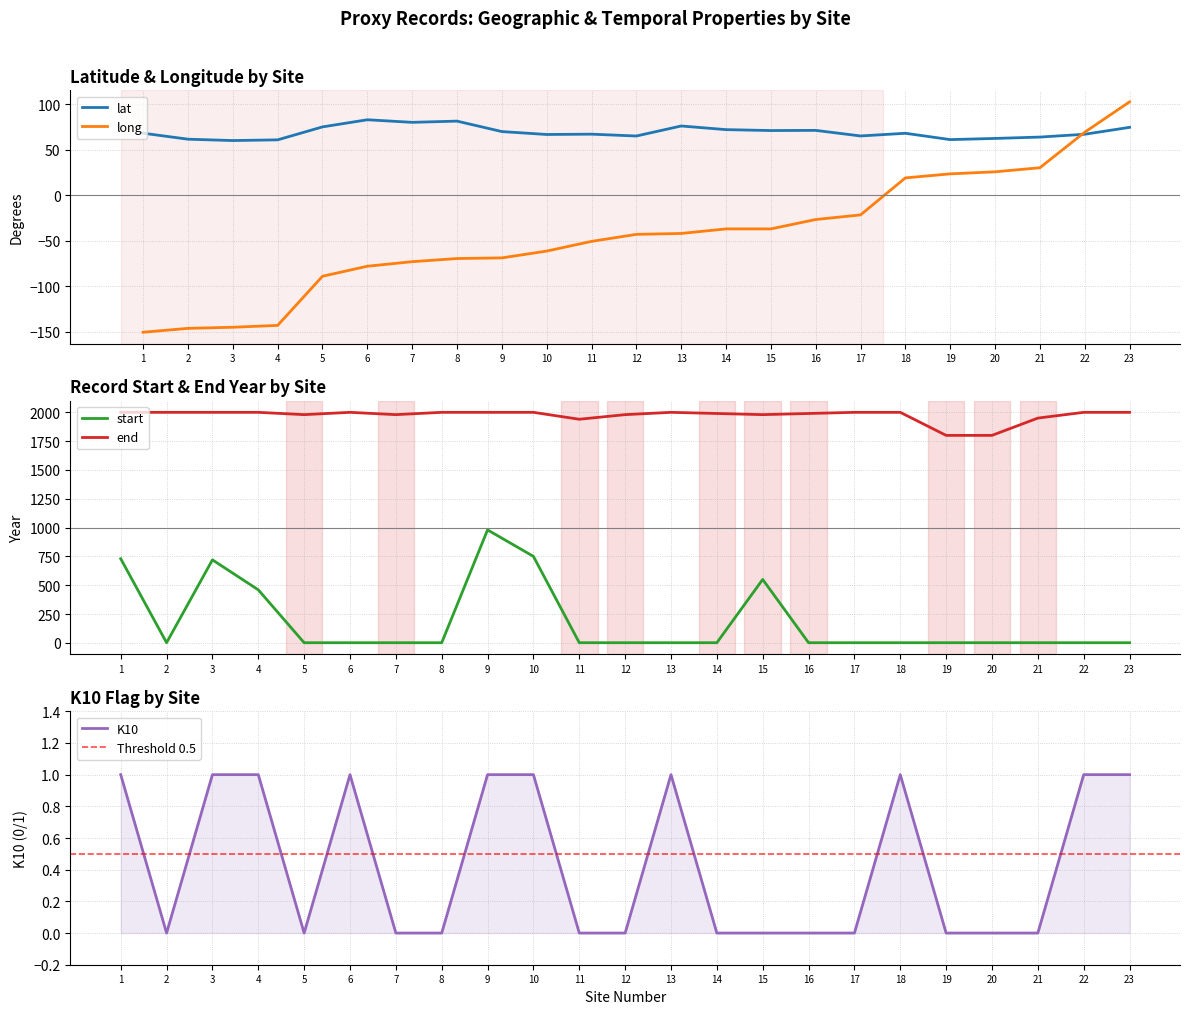

Does the chart have visible grid lines?

Yes